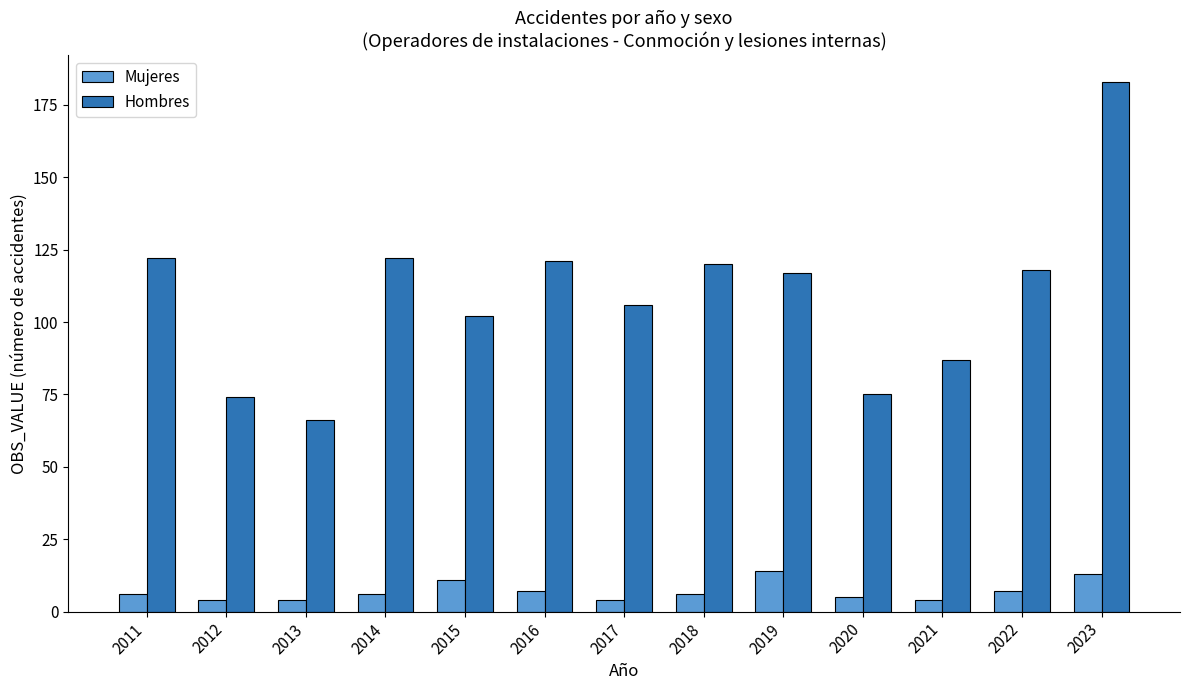

What are all the series names shown in the legend?

Mujeres, Hombres